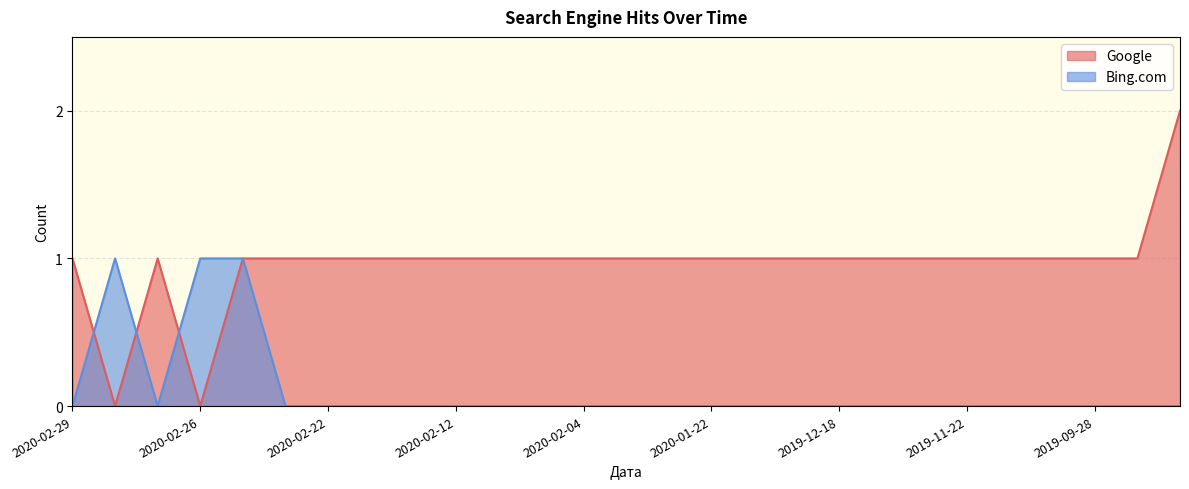

The value of Bing.com at 2020-02-10 is 0. True or false?

True